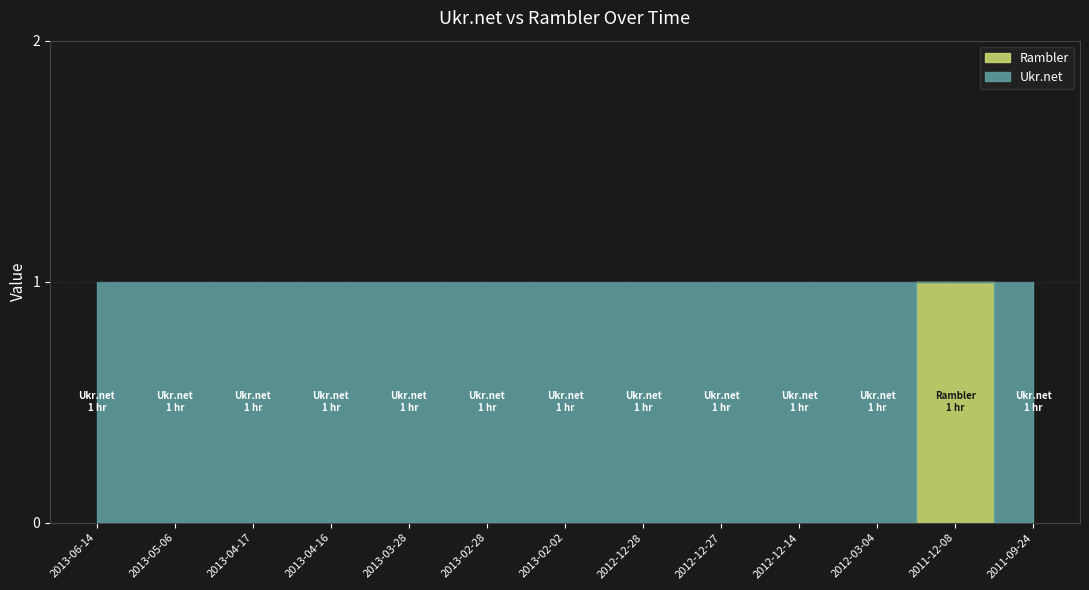

Is the value of Rambler at 2013-05-06 greater than the value of Ukr.net at 2011-12-08?

No